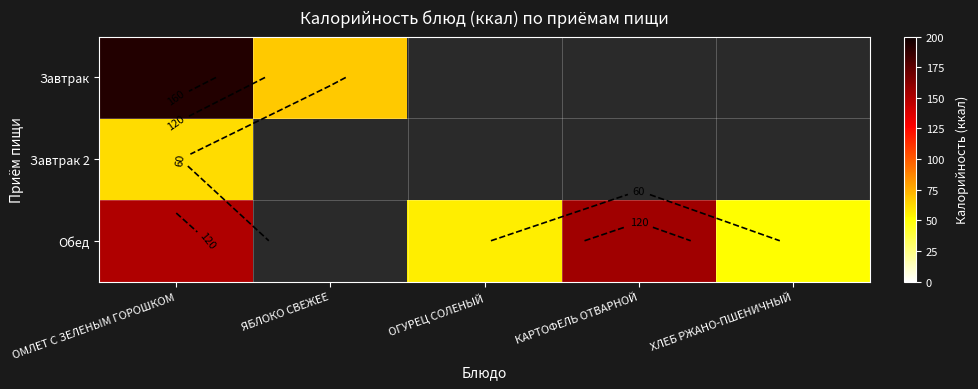

At which category does the chart reach its minimum across all series?

ХЛЕБ РЖАНО-ПШЕНИЧНЫЙ